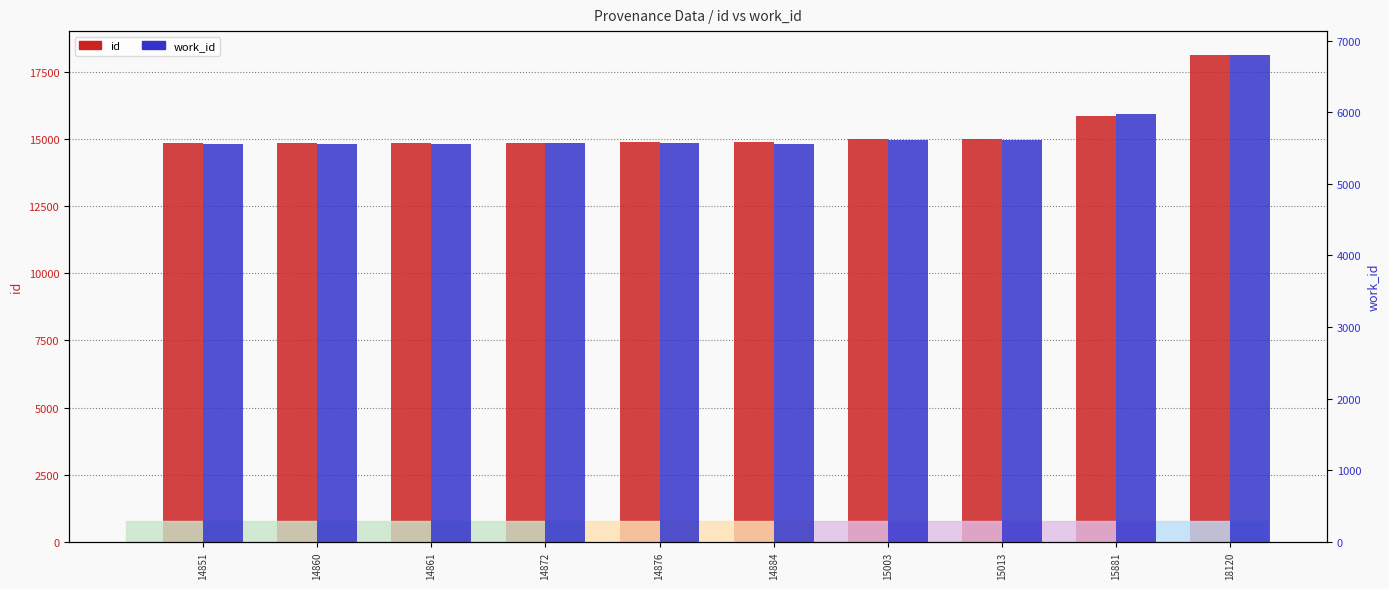

The value of id at 18120 is 18120. True or false?

True